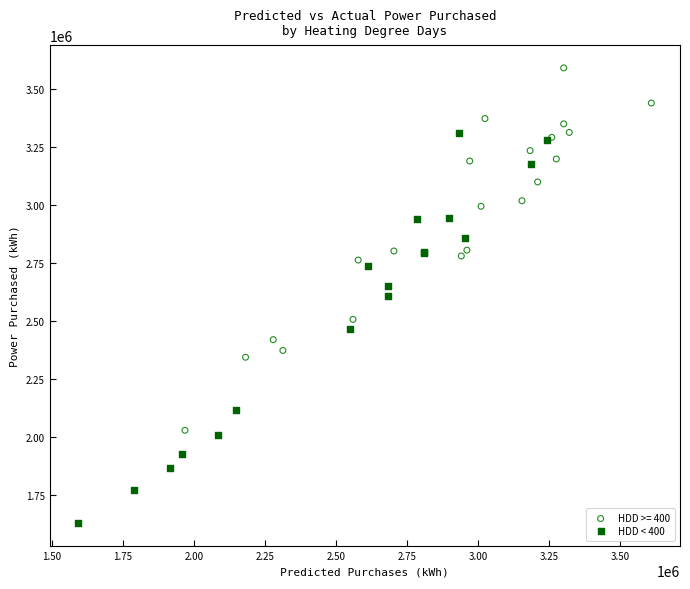

Which series contains the highest Y value?

HDD >= 400